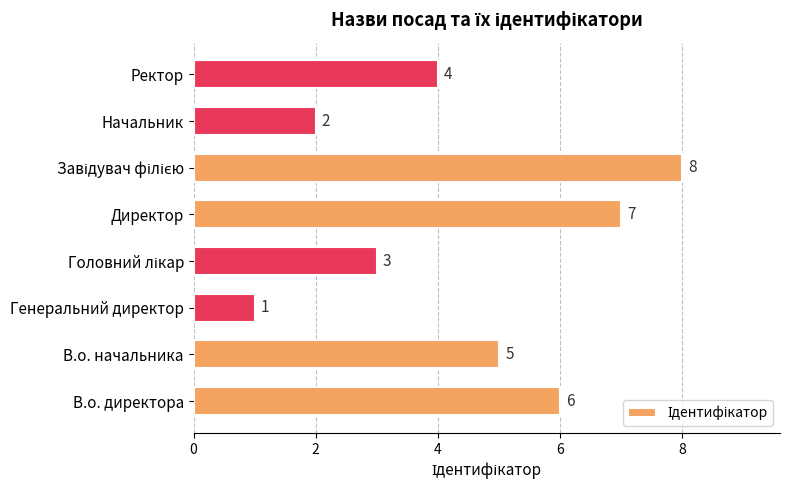

Does the chart contain any negative values?

No